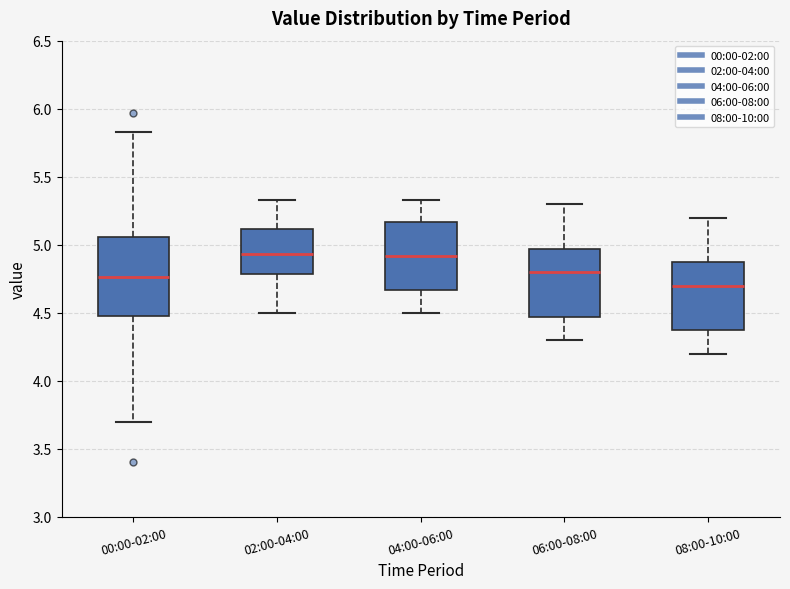

Where does the upper whisker of the box for 06:00-08:00 end on the y-axis? The values are not printed on the chart, so give them approximately, as read against the axis.

5.30